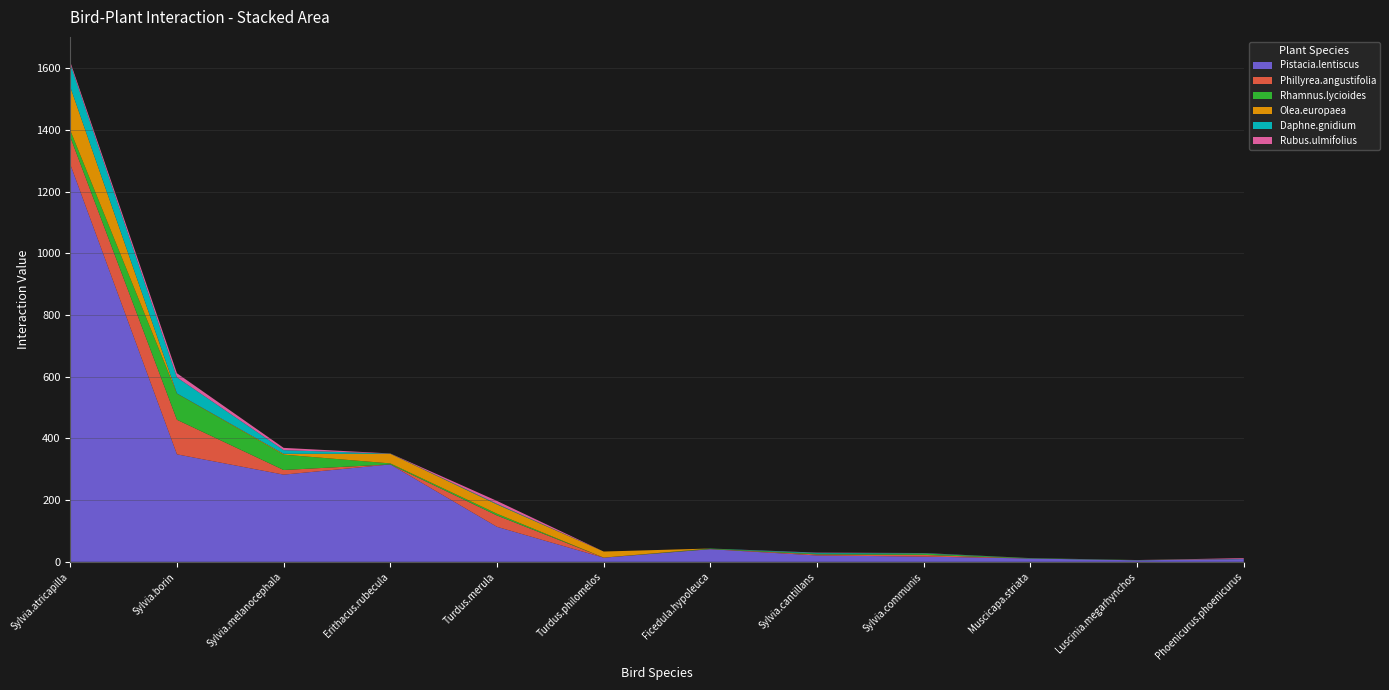

Reading left to right, extract all data points from this chart.

Pistacia.lentiscus: Sylvia.atricapilla=1288.6	Sylvia.borin=348.5	Sylvia.melanocephala=282.7	Erithacus.rubecula=315.8	Turdus.merula=113.5	Turdus.philomelos=13.5	Ficedula.hypoleuca=40.9	Sylvia.cantillans=20.6	Sylvia.communis=17.1	Muscicapa.striata=10.8	Luscinia.megarhynchos=5.0	Phoenicurus.phoenicurus=9.0
Phillyrea.angustifolia: Sylvia.atricapilla=88.7	Sylvia.borin=112.0	Sylvia.melanocephala=15.0	Erithacus.rubecula=0.2	Turdus.merula=36.8	Turdus.philomelos=0.2	Ficedula.hypoleuca=0.7	Sylvia.cantillans=3.4	Sylvia.communis=5.5	Muscicapa.striata=0.0	Luscinia.megarhynchos=0.0	Phoenicurus.phoenicurus=0.0
Rhamnus.lycioides: Sylvia.atricapilla=21.6	Sylvia.borin=84.7	Sylvia.melanocephala=49.8	Erithacus.rubecula=3.1	Turdus.merula=5.8	Turdus.philomelos=0.0	Ficedula.hypoleuca=1.6	Sylvia.cantillans=2.5	Sylvia.communis=4.2	Muscicapa.striata=1.1	Luscinia.megarhynchos=0.7	Phoenicurus.phoenicurus=0.5
Olea.europaea: Sylvia.atricapilla=140.7	Sylvia.borin=0.8	Sylvia.melanocephala=2.7	Erithacus.rubecula=31.2	Turdus.merula=30.1	Turdus.philomelos=19.7	Ficedula.hypoleuca=0.0	Sylvia.cantillans=0.0	Sylvia.communis=0.0	Muscicapa.striata=0.0	Luscinia.megarhynchos=0.0	Phoenicurus.phoenicurus=0.0
Daphne.gnidium: Sylvia.atricapilla=74.6	Sylvia.borin=51.9	Sylvia.melanocephala=11.8	Erithacus.rubecula=0.5	Turdus.merula=2.0	Turdus.philomelos=0.0	Ficedula.hypoleuca=0.0	Sylvia.cantillans=2.5	Sylvia.communis=1.1	Muscicapa.striata=0.0	Luscinia.megarhynchos=0.0	Phoenicurus.phoenicurus=0.1
Rubus.ulmifolius: Sylvia.atricapilla=6.6	Sylvia.borin=13.4	Sylvia.melanocephala=7.5	Erithacus.rubecula=0.5	Turdus.merula=9.4	Turdus.philomelos=0.0	Ficedula.hypoleuca=0.0	Sylvia.cantillans=0.9	Sylvia.communis=0.7	Muscicapa.striata=0.2	Luscinia.megarhynchos=0.2	Phoenicurus.phoenicurus=2.4